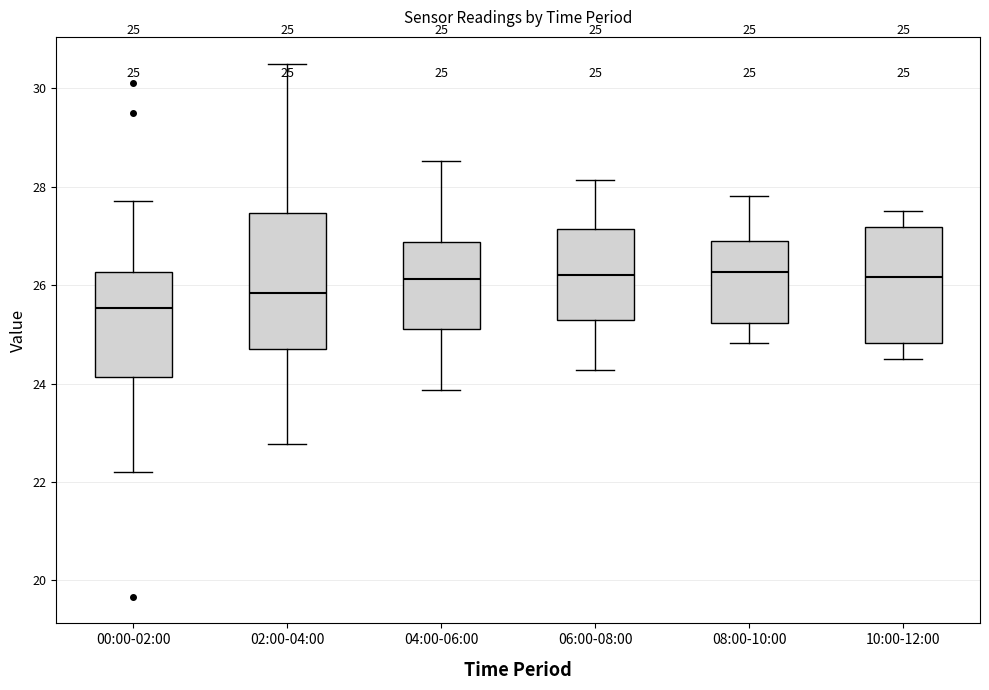

Comparing the boxes themselves (not the whiskers), which one is the tallest?

02:00-04:00